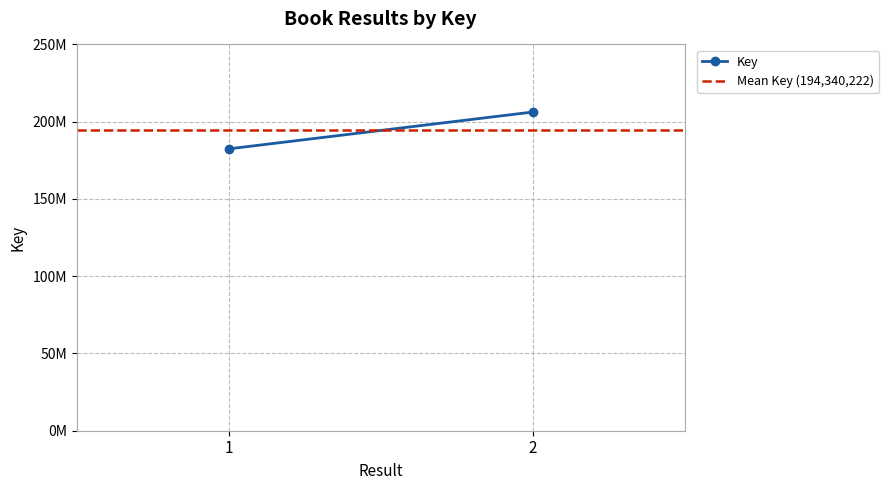

What is the total value across all series at 2?

400596871.5